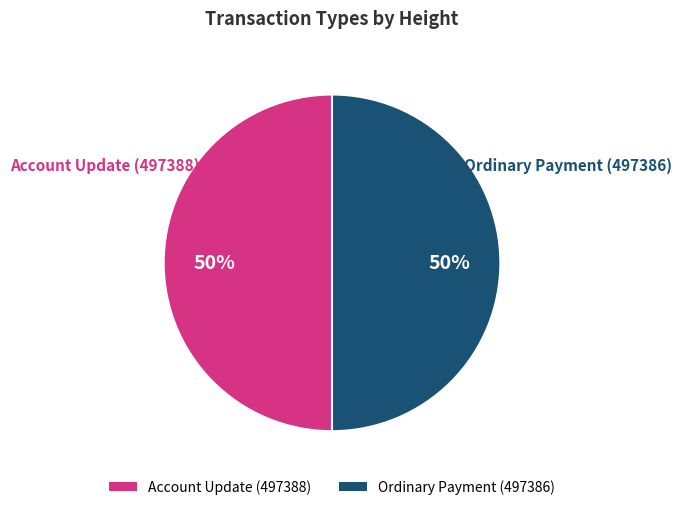

How many segments does this pie chart have?

2